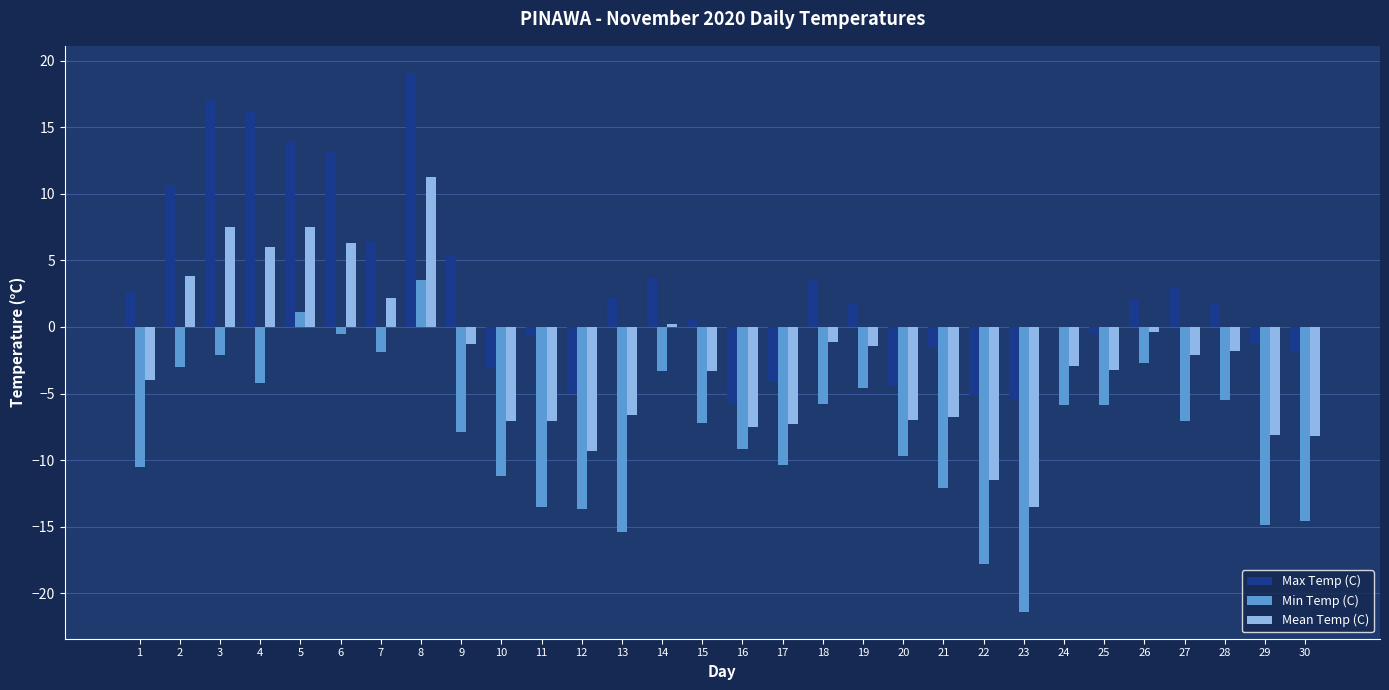

Which series changed the most between 22 and 30?

Max Temp (C)